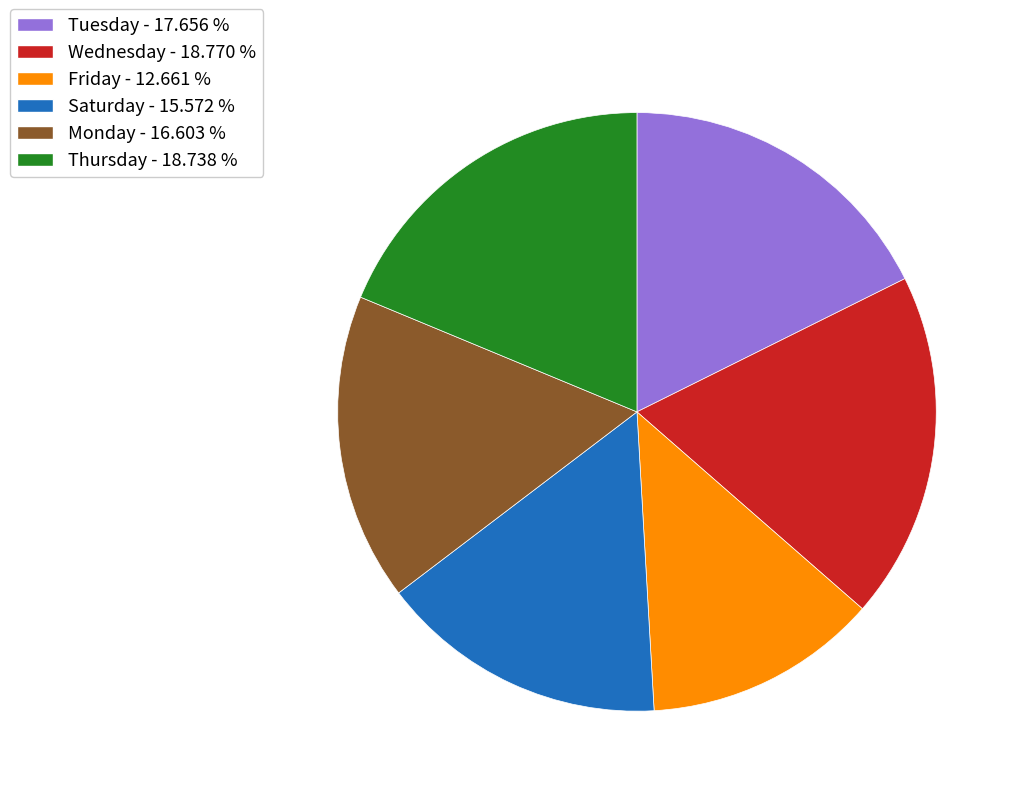

Does any single category account for the majority?

No